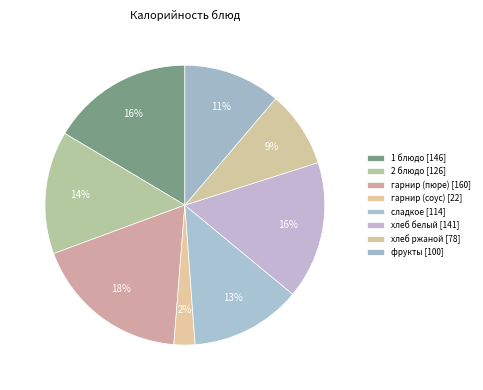

What percentage is NOT represented by гарнир (пюре)?

81.9%